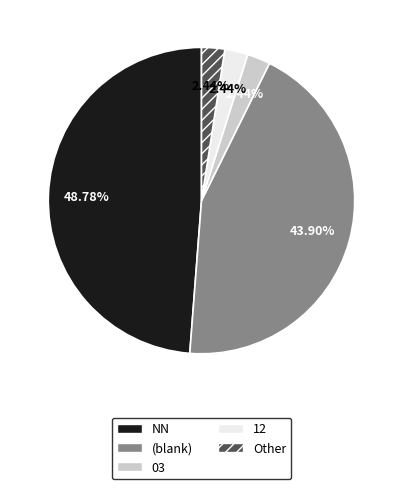

Is the sum of 12 and NN greater than half?

Yes